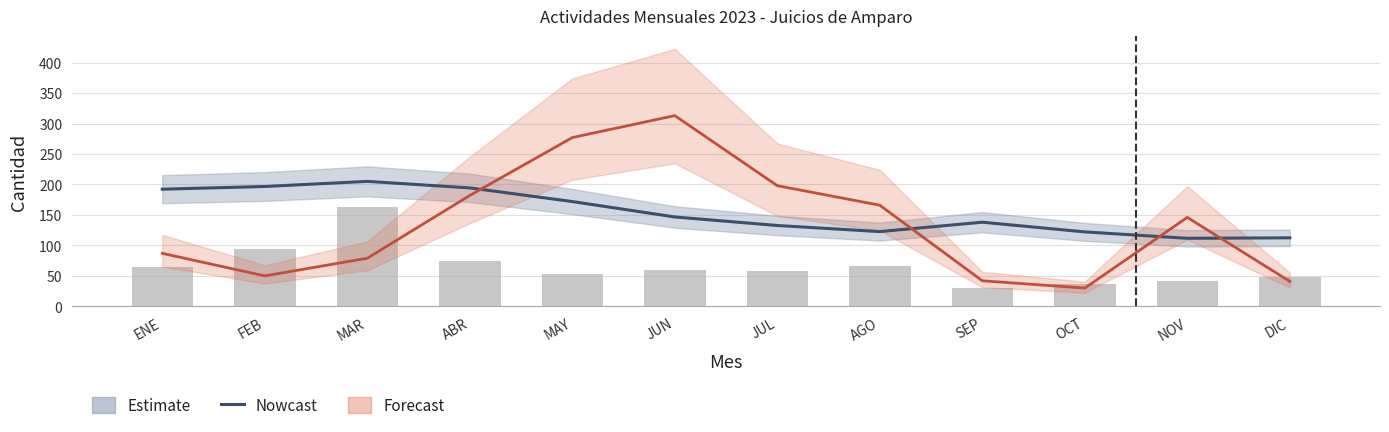

Reading left to right, extract all data points from this chart.

Nowcast: 192.3	196.7	205.1	194.4	172.0	146.7	132.7	122.7	138.1	122.2	111.7	112.5
Abiertos en el Mes: 65.0	94.0	163.0	75.0	53.0	60.0	58.0	66.0	30.0	37.0	41.0	49.0